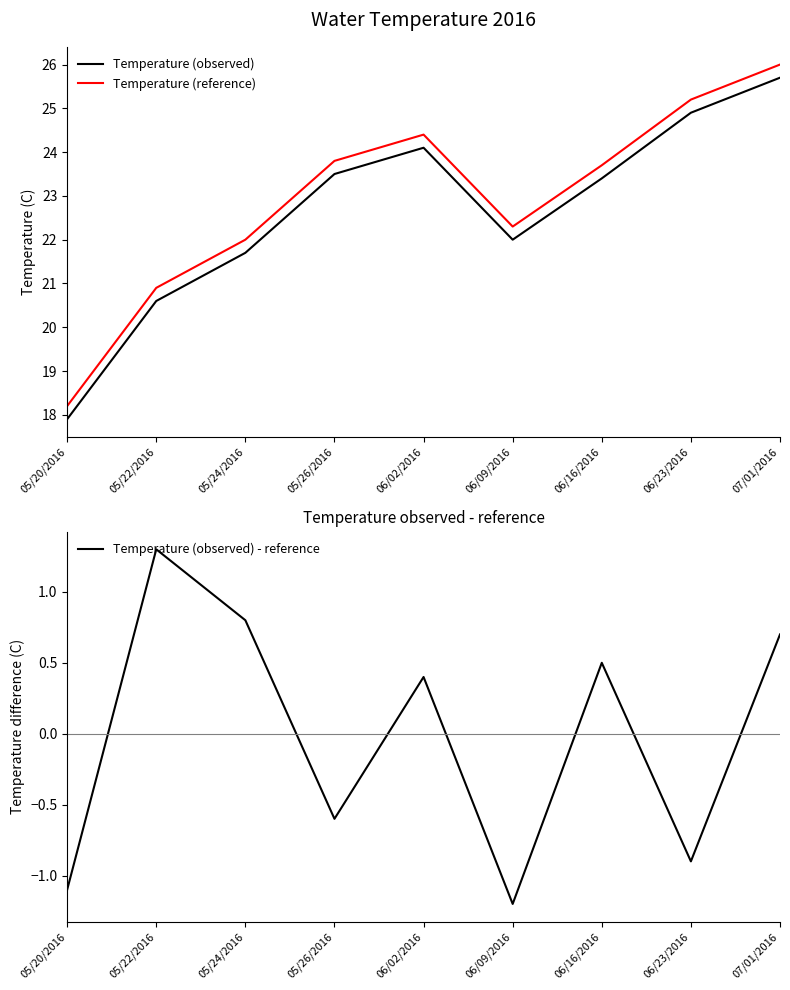

Between 06/02/2016 and 06/23/2016, which is larger?

06/23/2016